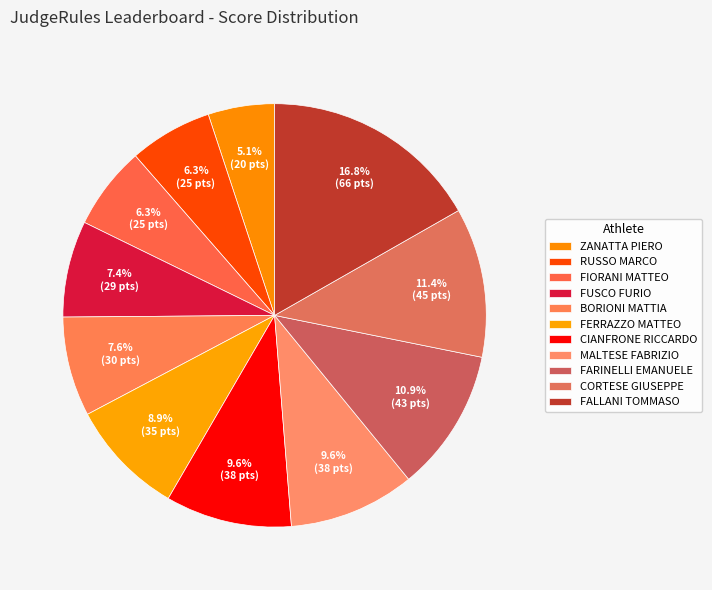

Is it true that BORIONI MATTIA is 8% of the pie?

True